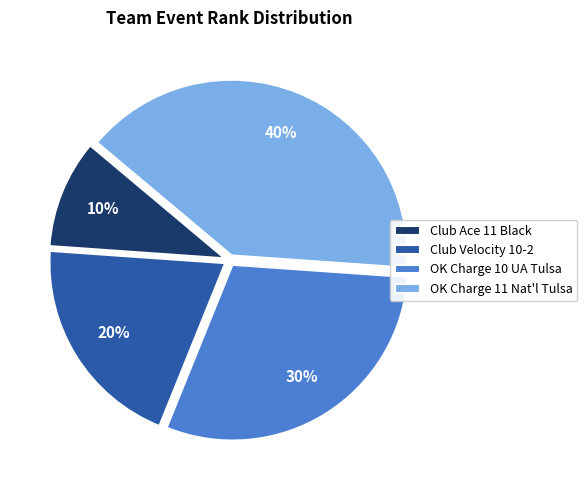

Rank the categories by value from lowest to highest.

Club Ace 11 Black, Club Velocity 10-2, OK Charge 10 UA Tulsa, OK Charge 11 Nat'l Tulsa